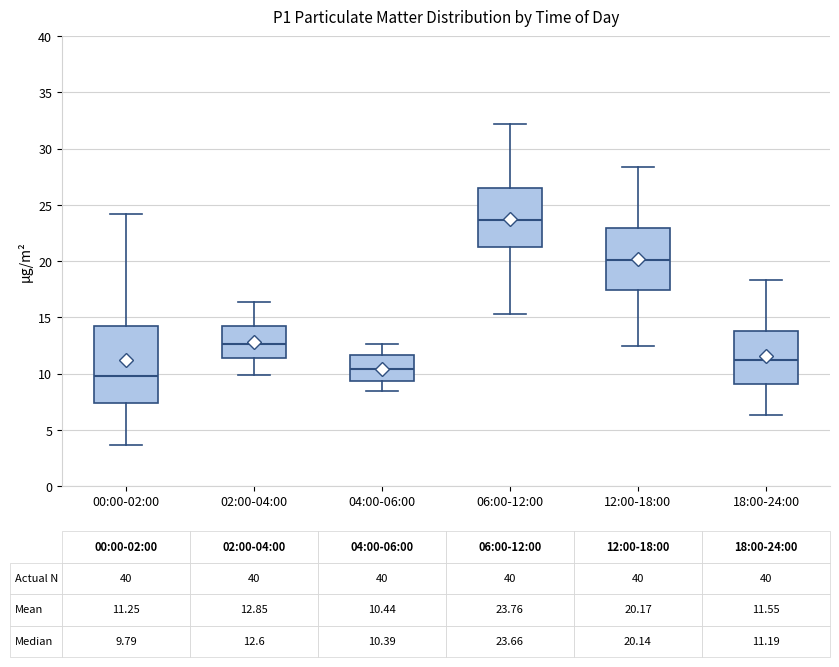

Which box's median line is the highest?

06:00-12:00